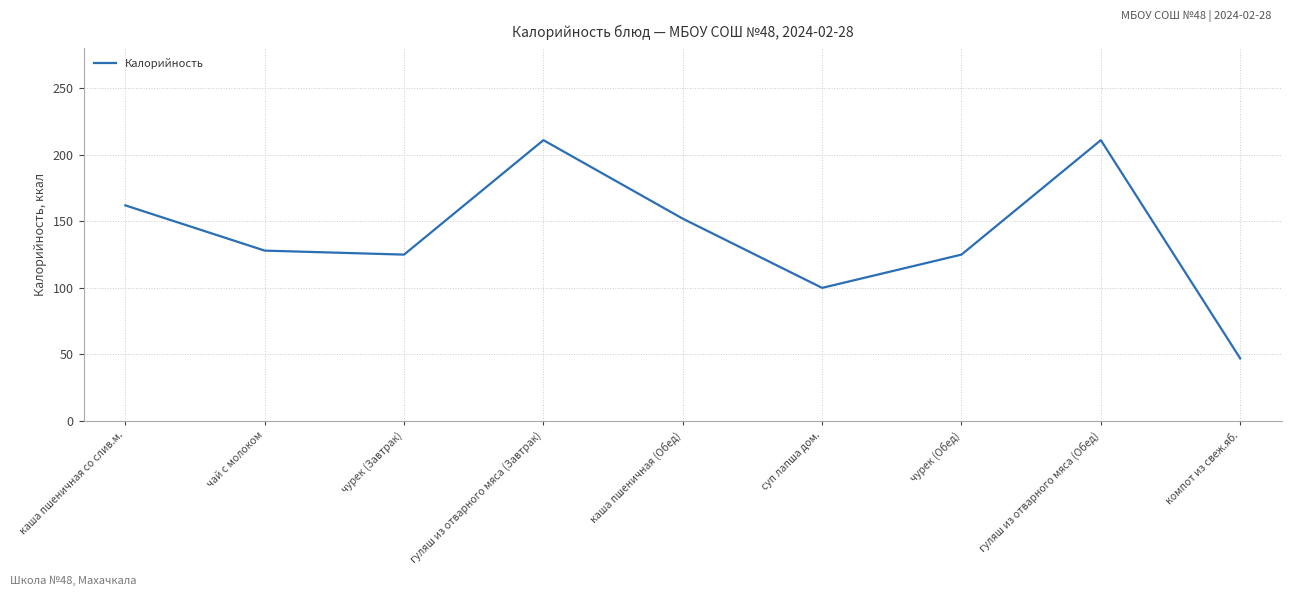

Reading left to right, extract all data points from this chart.

162	128	125	211	152	100	125	211	47